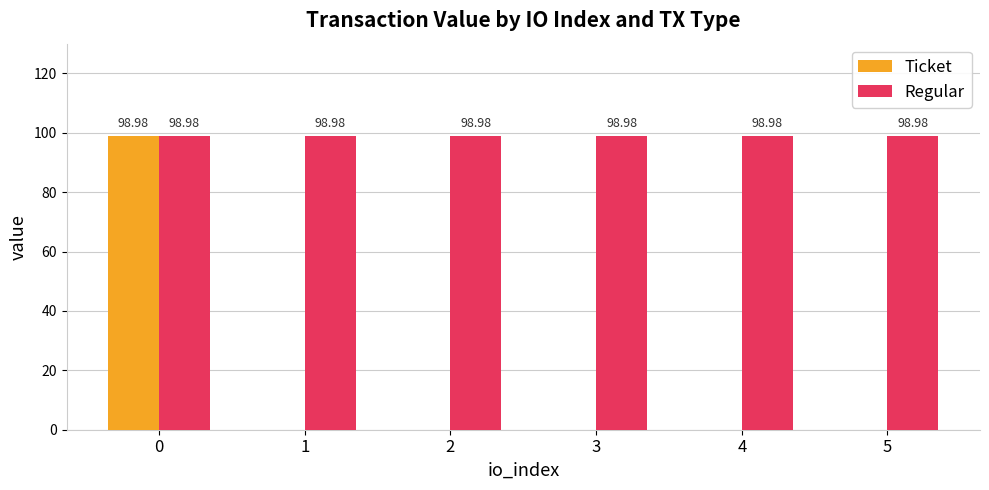

What is the sum of the Regular values at 2 and 4?

198.0